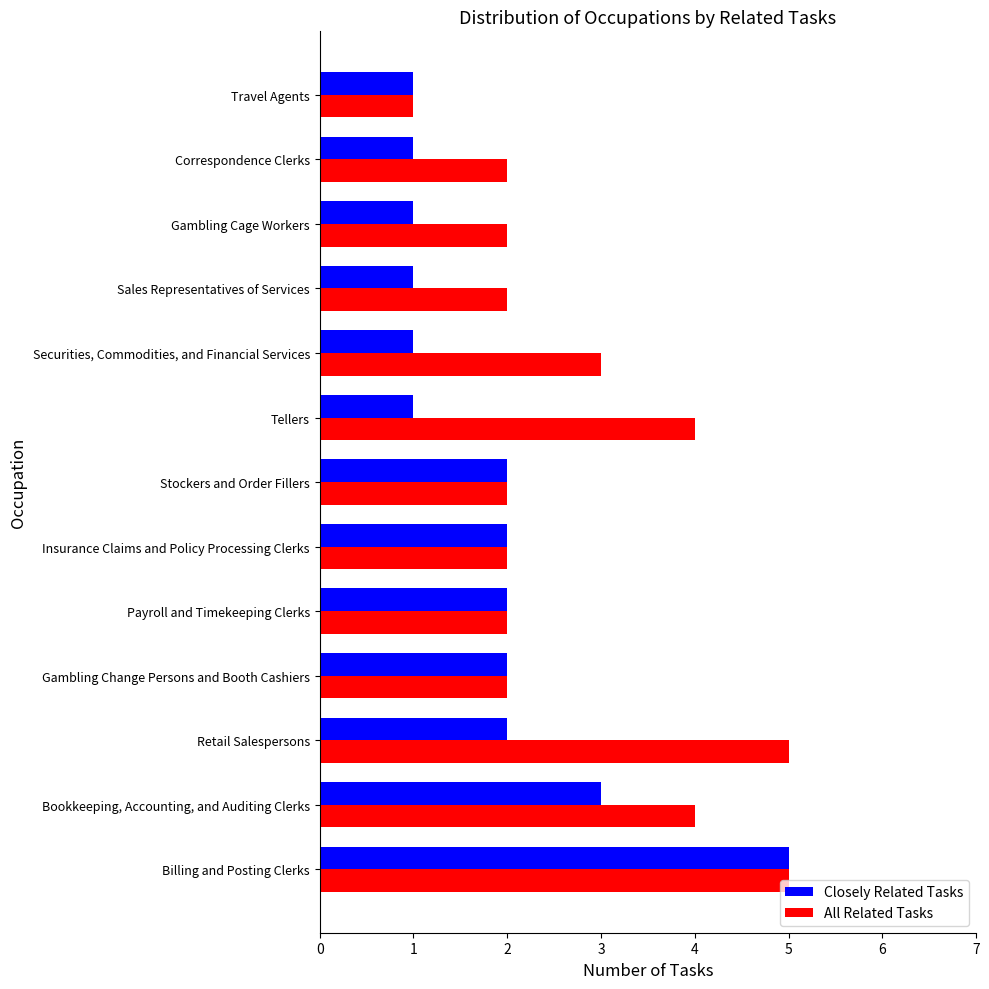

List the series in order of their overall mean, highest first.

All Related Tasks, Closely Related Tasks